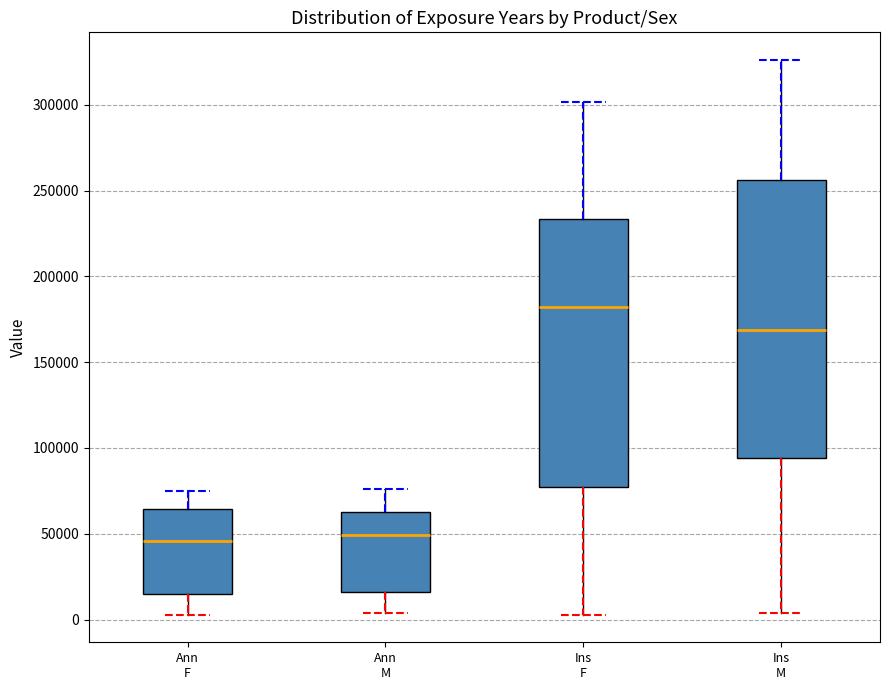

Where does the upper whisker of the box for Ann M end on the y-axis? The values are not printed on the chart, so give them approximately, as read against the axis.

75000